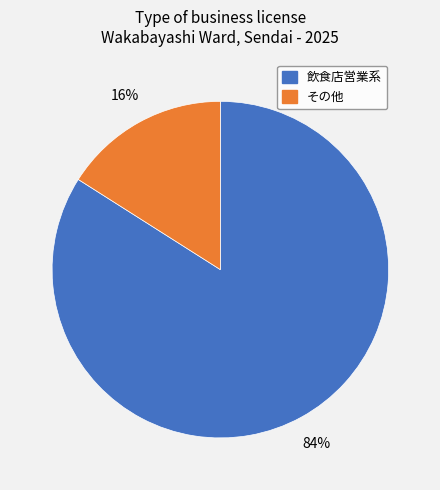

Is there any slice that represents more than half of the pie?

Yes